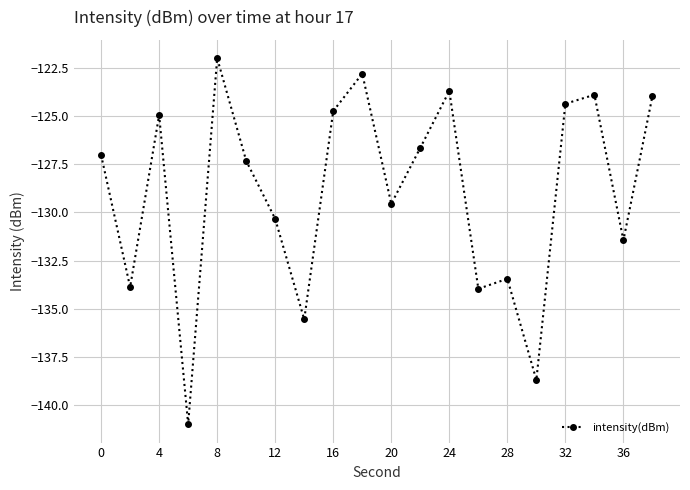

How many points are lower than both their immediate neighbors (excluding endpoints)?

7